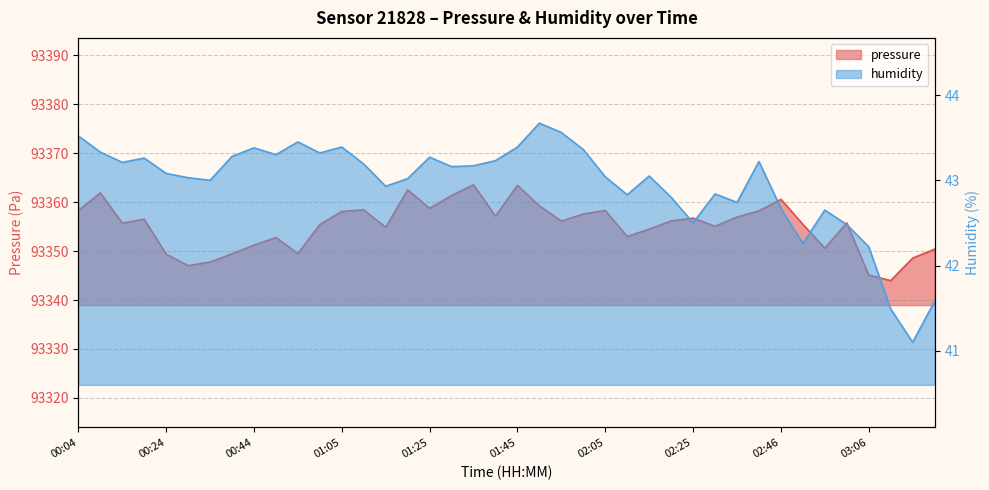

Between 00:44 and 02:10, which series saw the biggest shift?

pressure